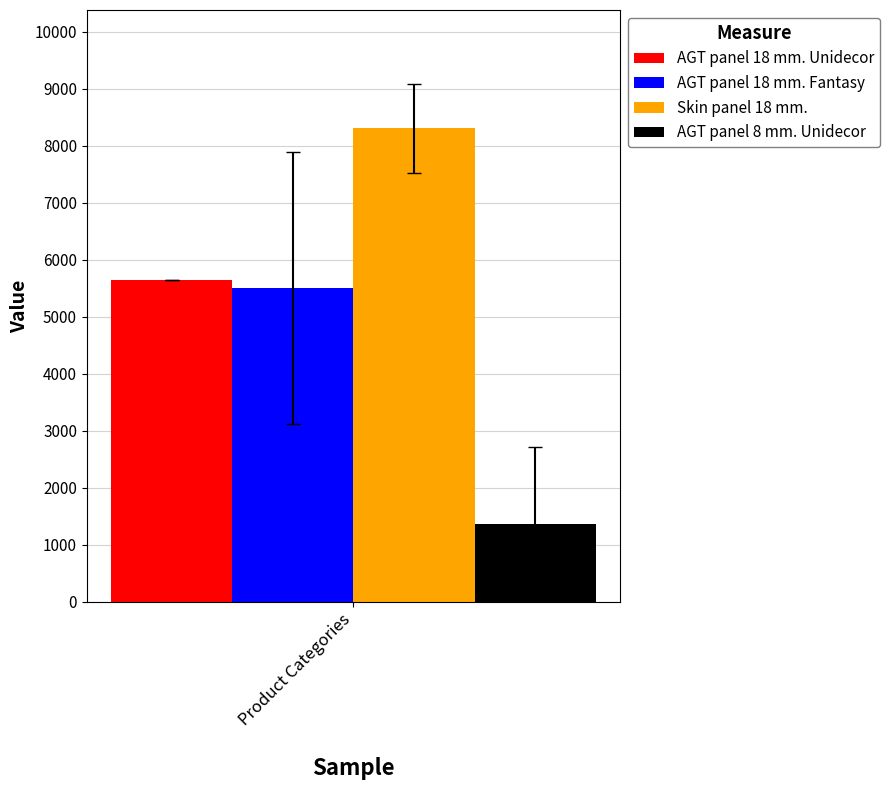

Is it true that AGT panel 8 mm. Unidecor equals 2058.9 at Product Categories?

False